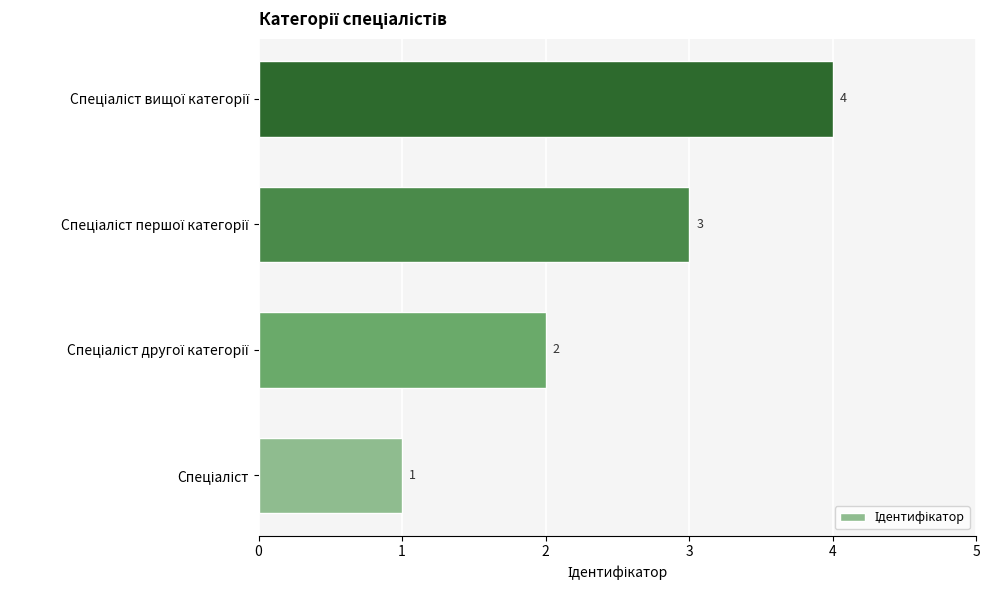

What is the sum of all values?

10